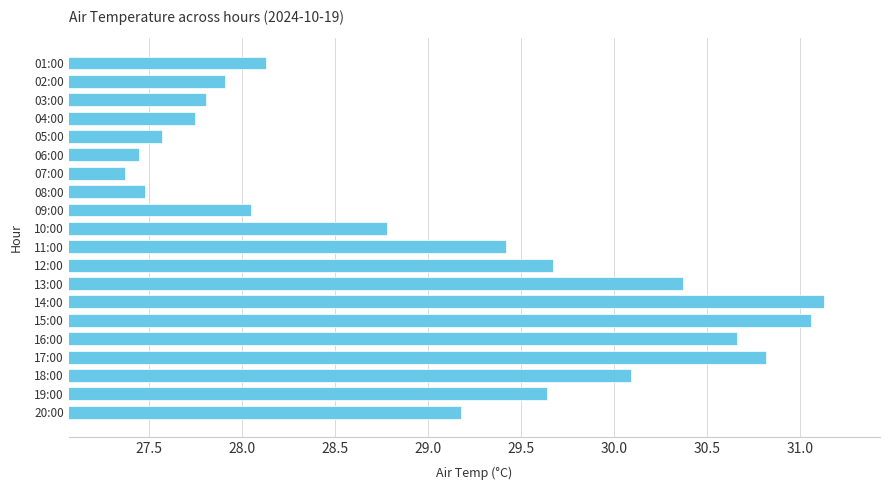

What is the ratio of the value at 16:00 to the value at 12:00?

1.0